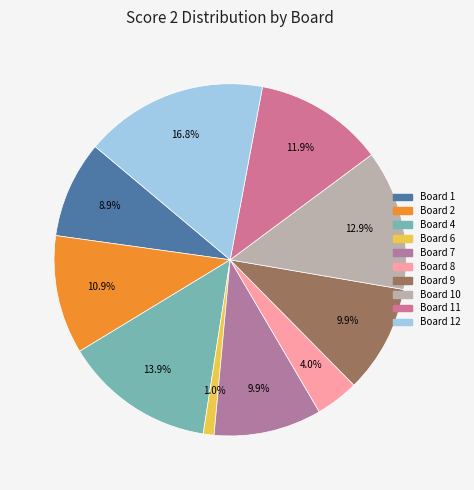

How many slices are in this pie chart?

10